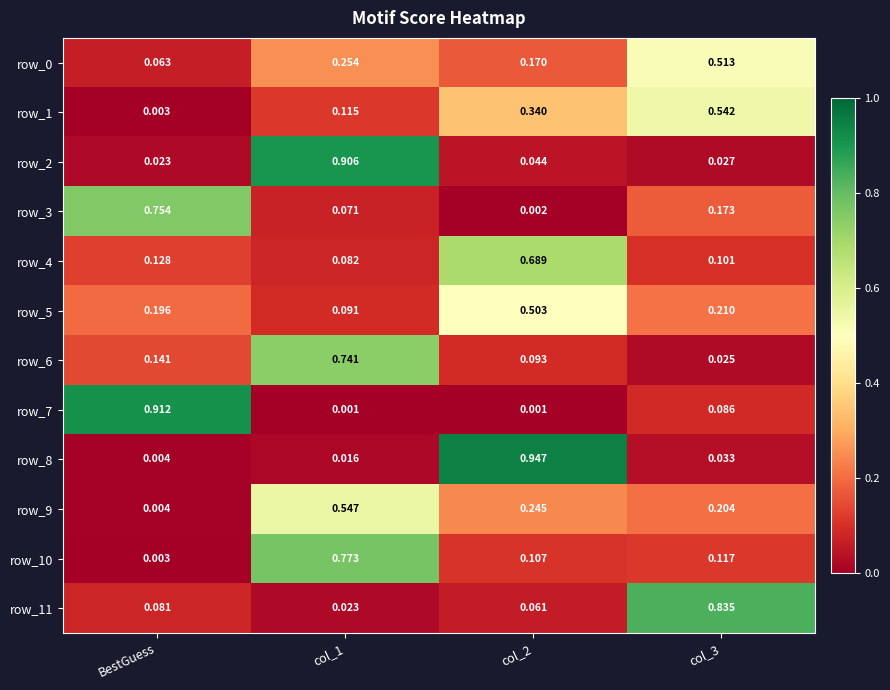

At which label does row_6 reach its minimum?

col_3